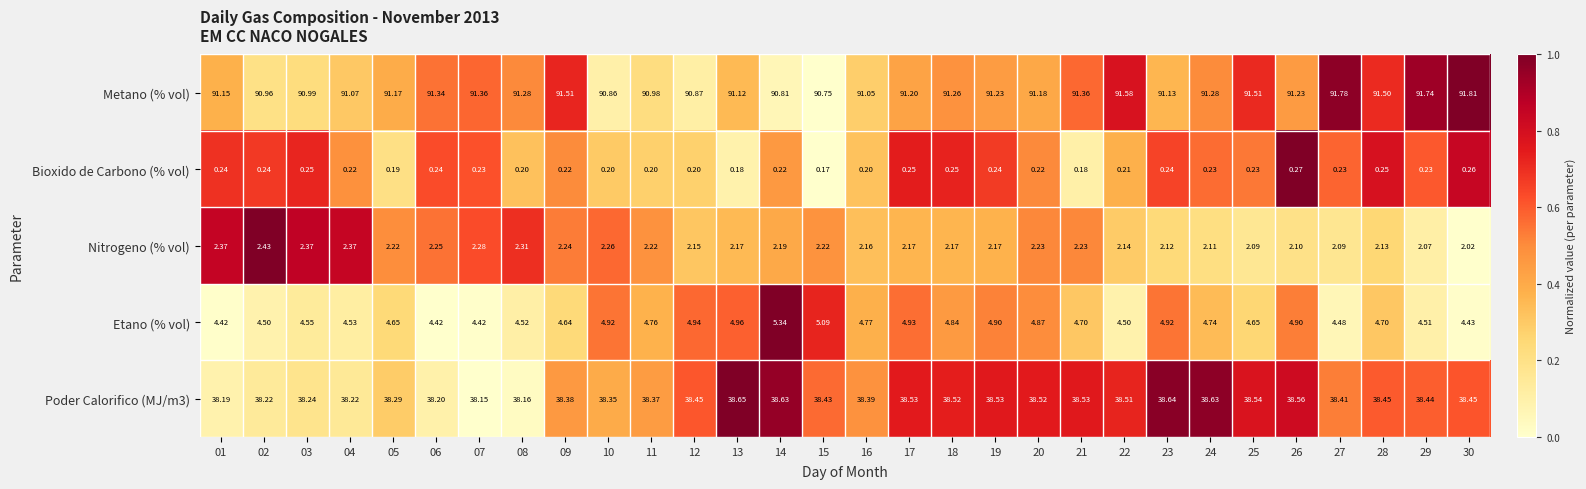

Which series has the largest total across all categories?

Metano (% vol)